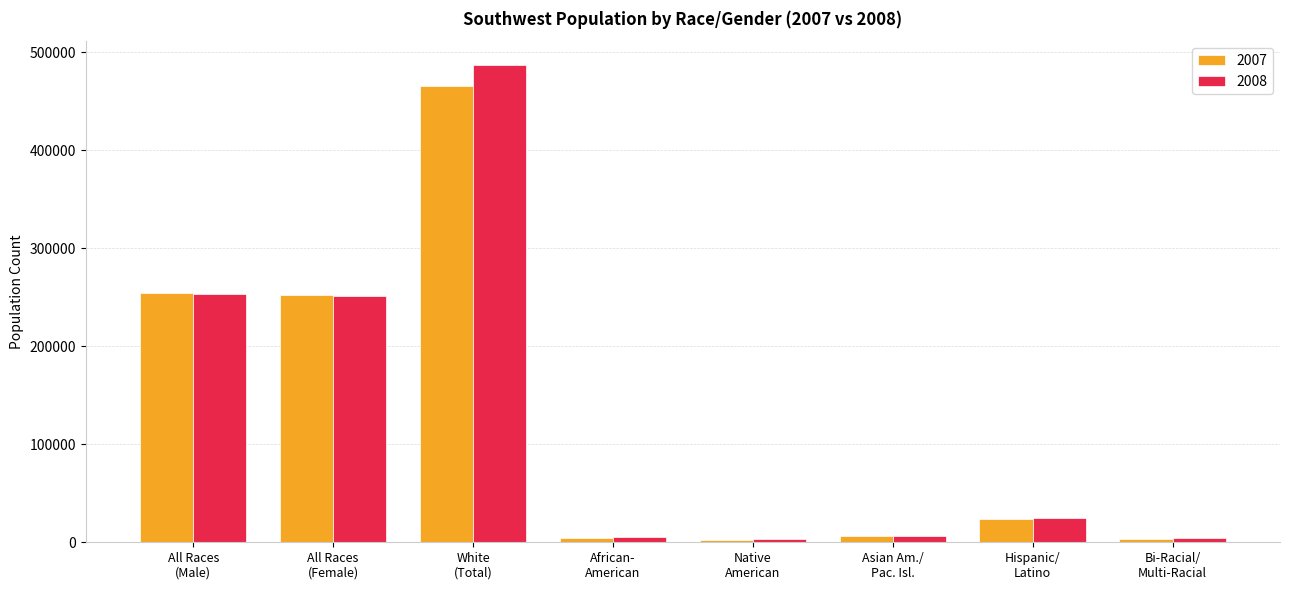

At how many categories does at least one series exceed 126461?

3